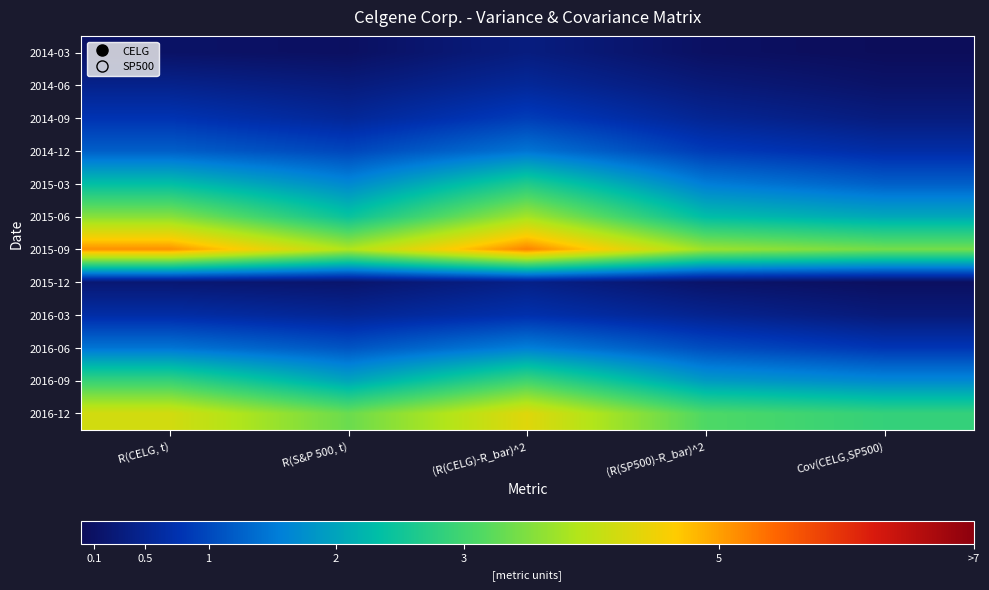

How many categories are shown in the chart?

5